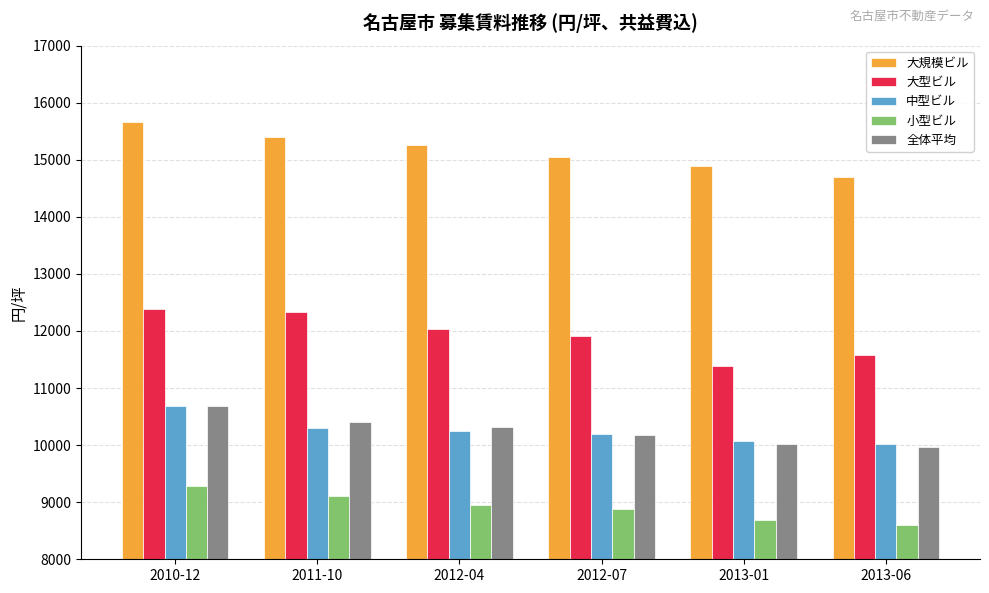

How many data points does each series have?

6